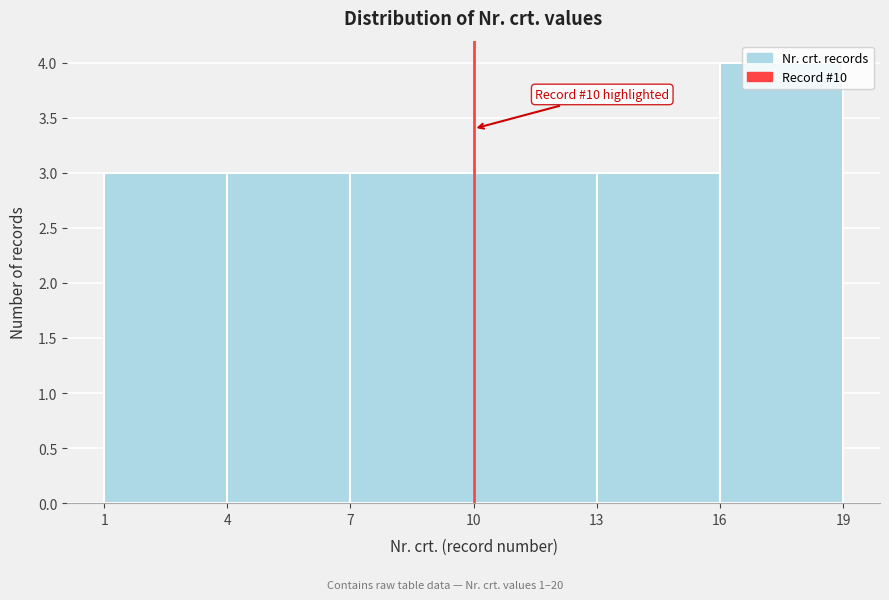

Over which range of the x-axis is the bar tallest?

16 to 19